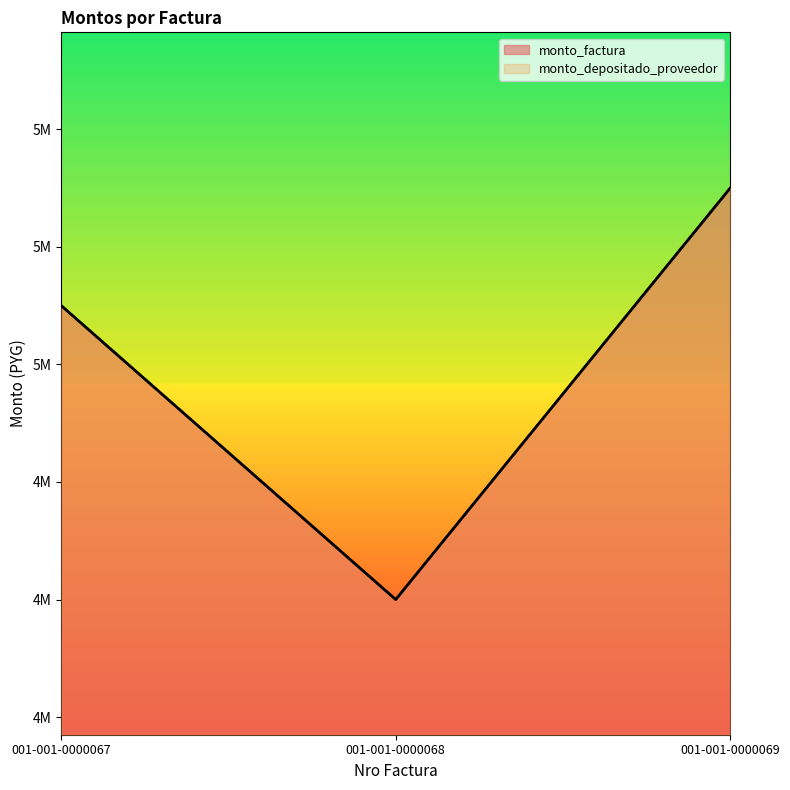

What is the value of the monto_factura point at the 3rd from the left?

5300000